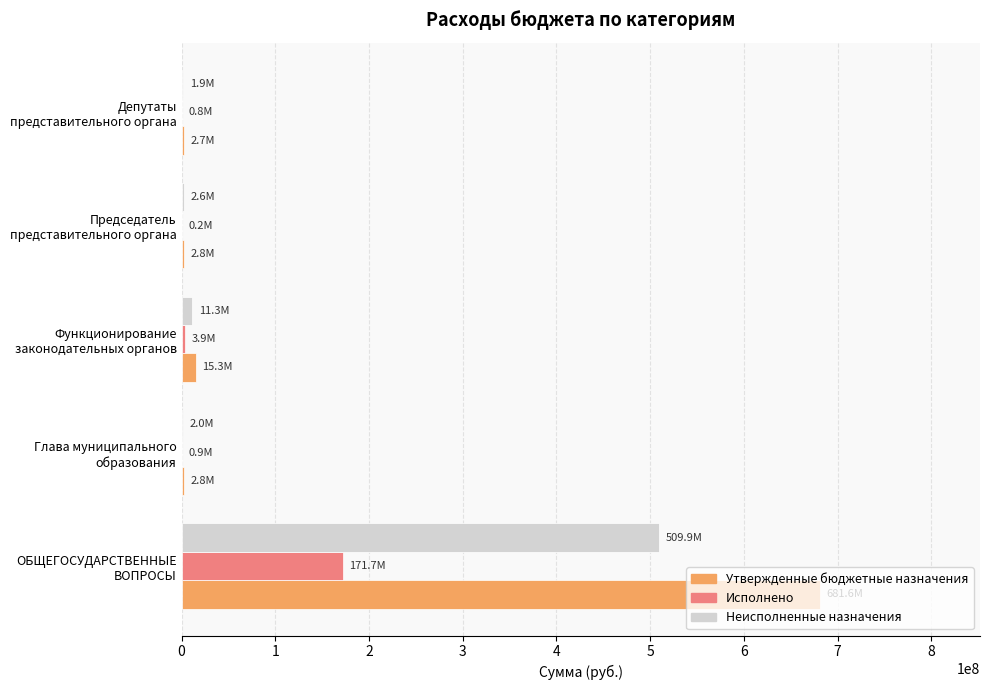

What is the highest value of the Неисполненные назначения series?

509928731.9